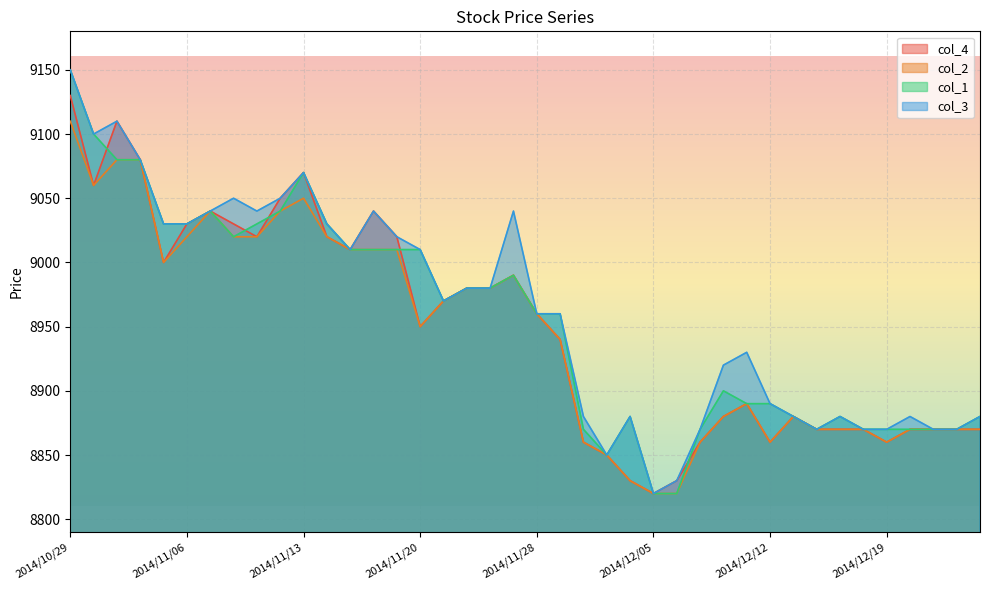

At which category does col_4 reach its first local peak?

2014/10/31